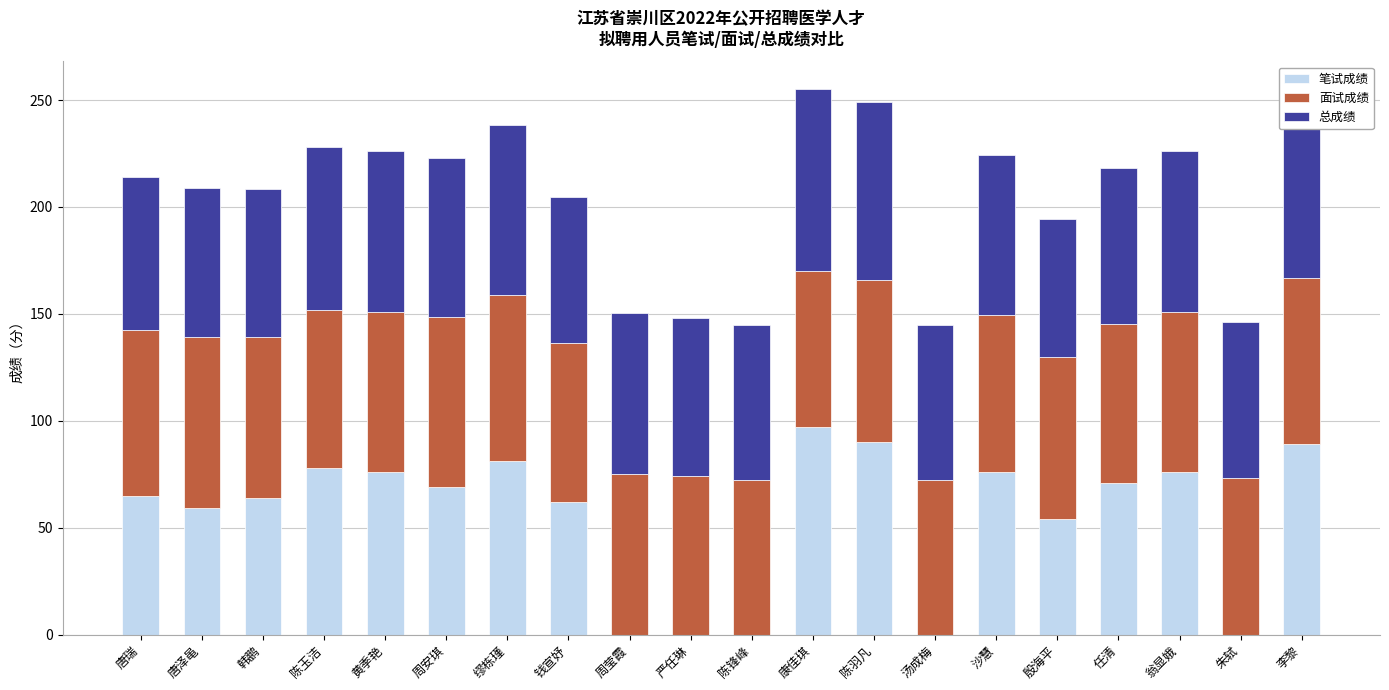

How many series are shown in this chart?

3